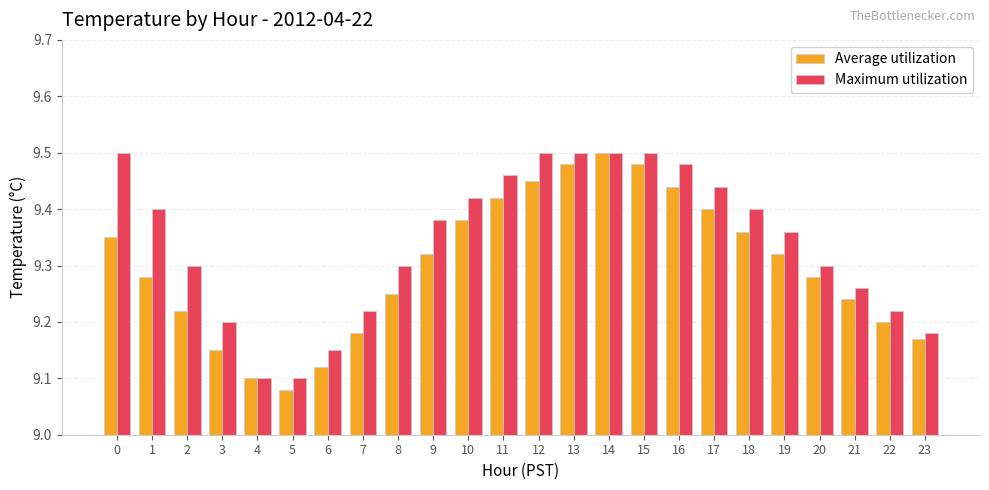

Which label corresponds to the smallest value in the chart?

5